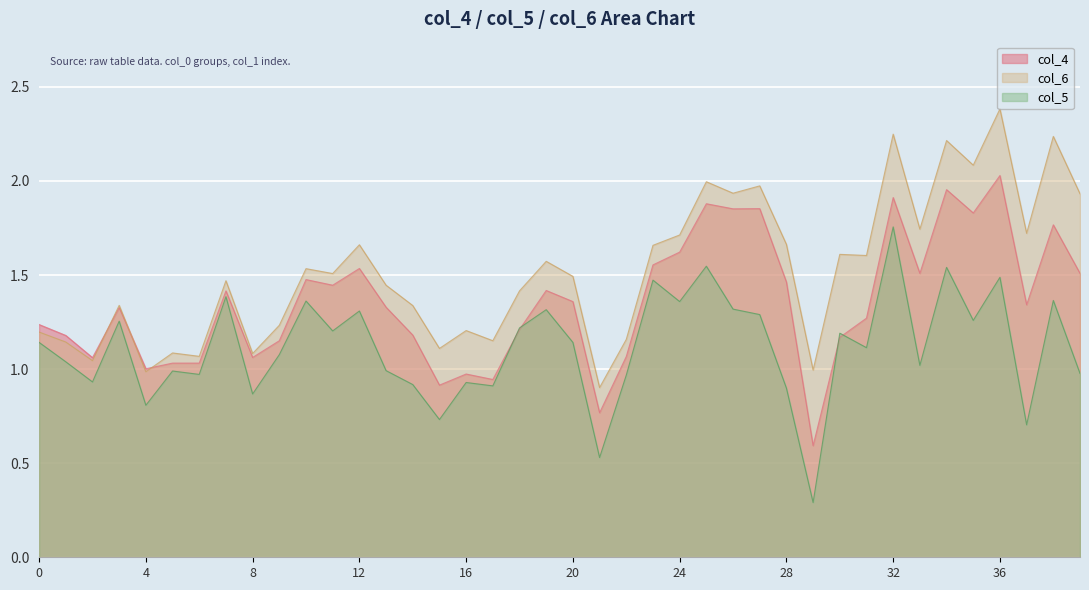

At 0, list the series in order from largest to smallest.

col_4, col_6, col_5